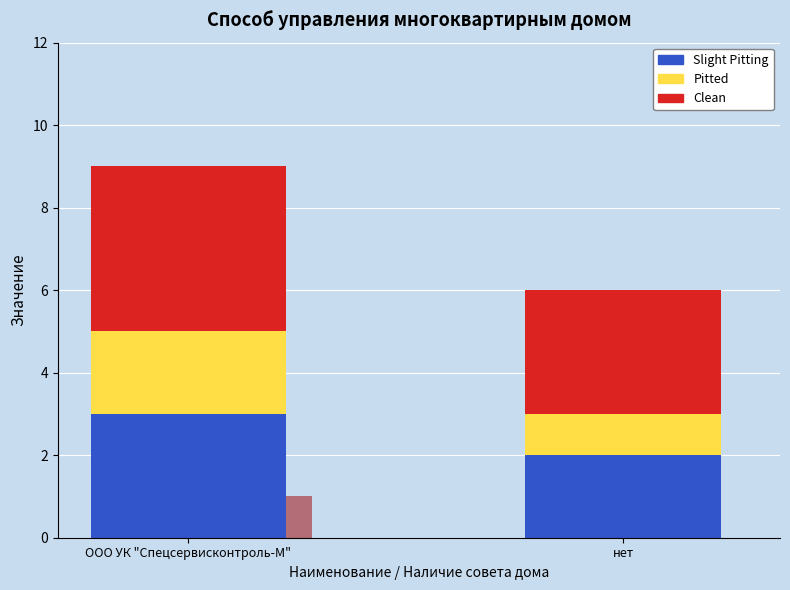

What is the sum of the Clean values at нет and ООО УК "Спецсервисконтроль-М"?

7